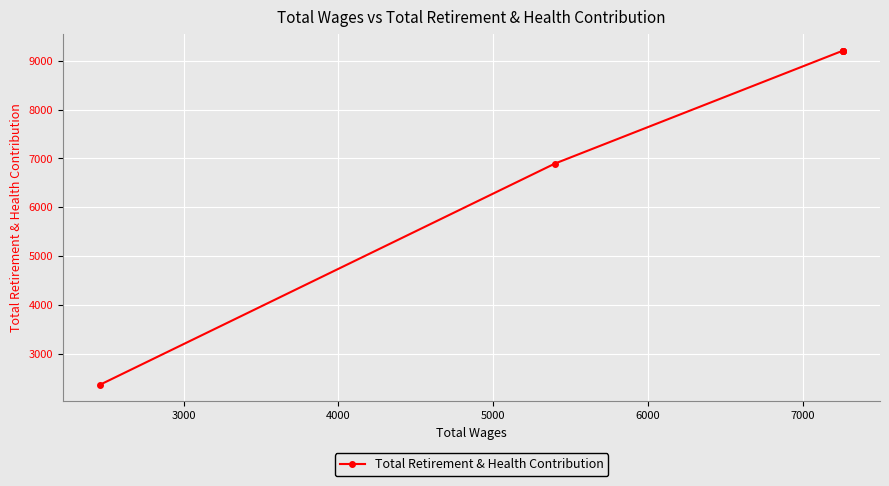

What is the minimum value shown in the chart?

2374